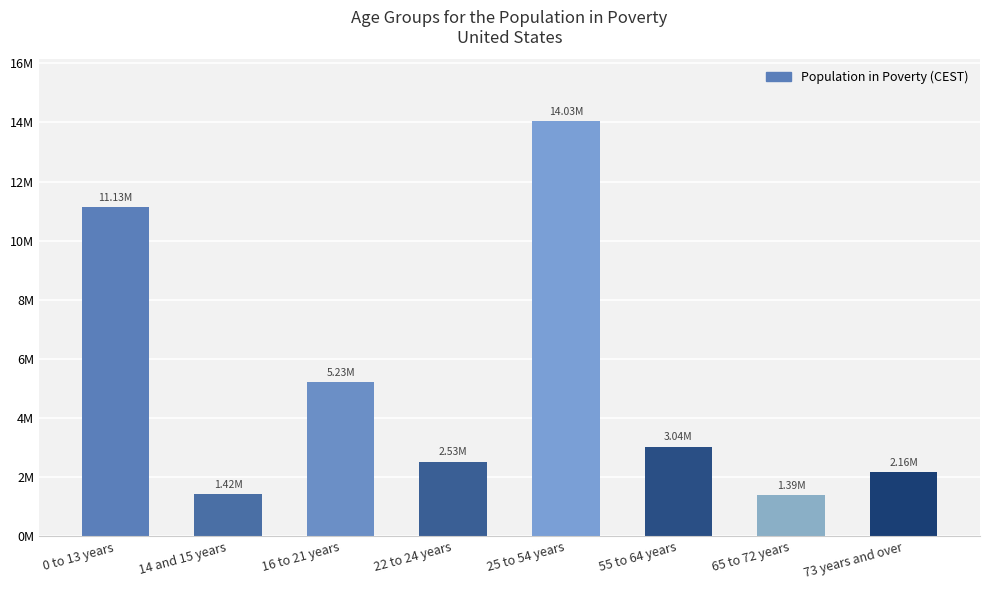

Rank the categories by value from lowest to highest.

65 to 72 years, 14 and 15 years, 73 years and over, 22 to 24 years, 55 to 64 years, 16 to 21 years, 0 to 13 years, 25 to 54 years